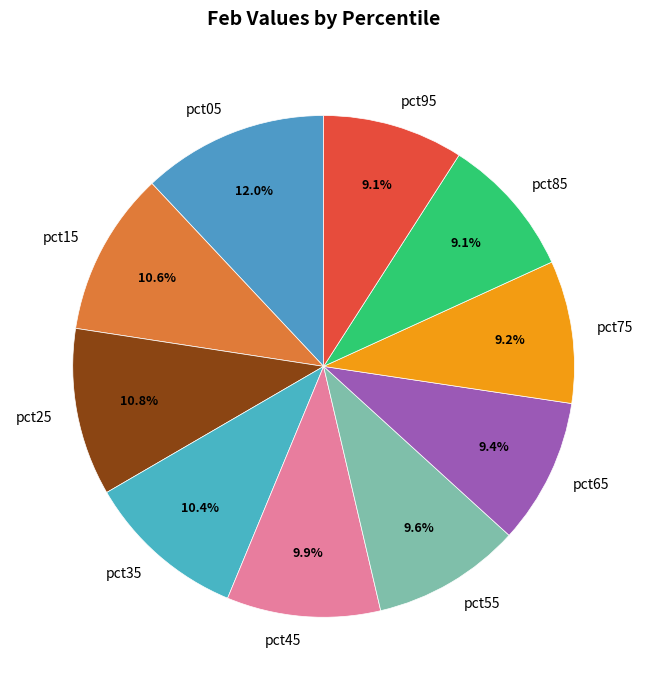

Does pct45 represent more than half of the total?

No